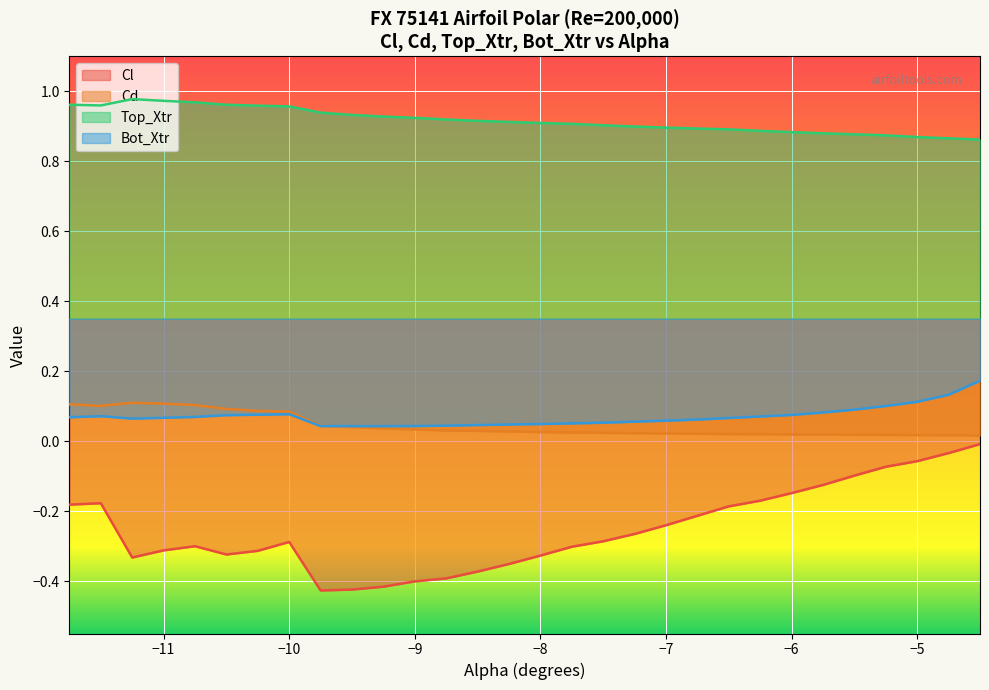

Which series has the widest spread of values?

Cl